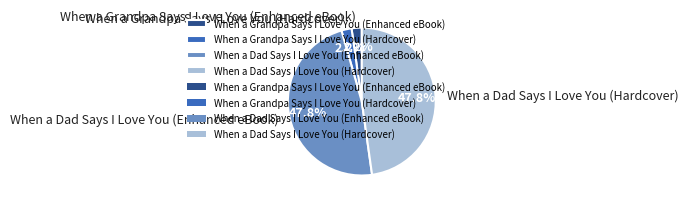

Is there a majority slice in this chart?

No